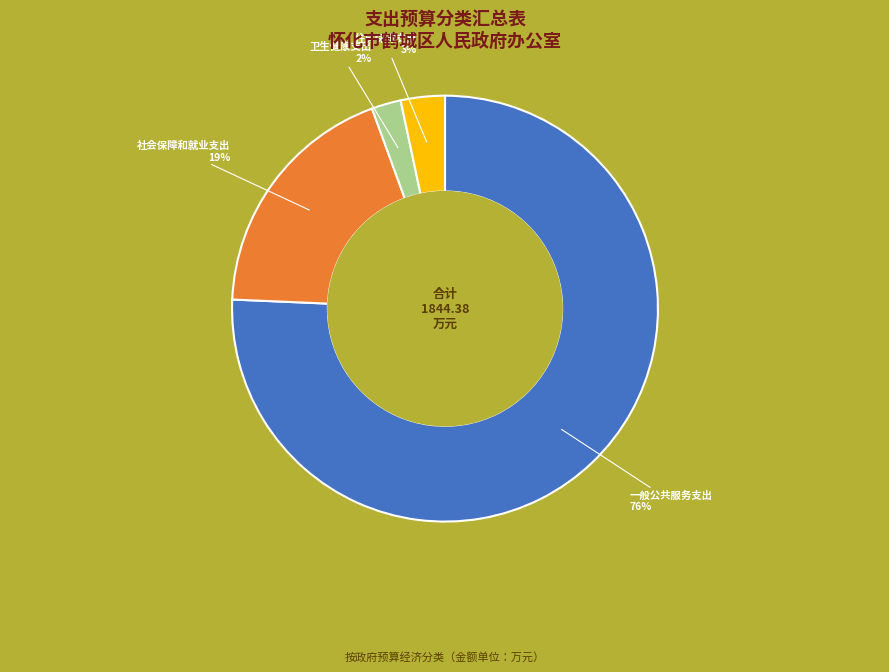

Is there any slice that represents more than half of the pie?

Yes